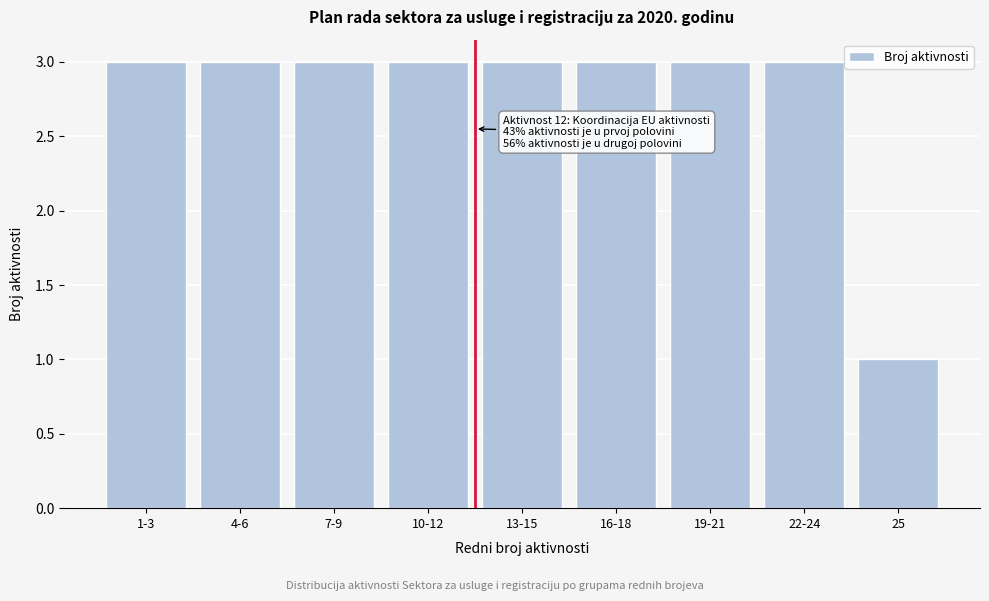

Reading left to right, list all the values displayed in this chart.

1-3=3	4-6=3	7-9=3	10-12=3	13-15=3	16-18=3	19-21=3	22-24=3	25=1